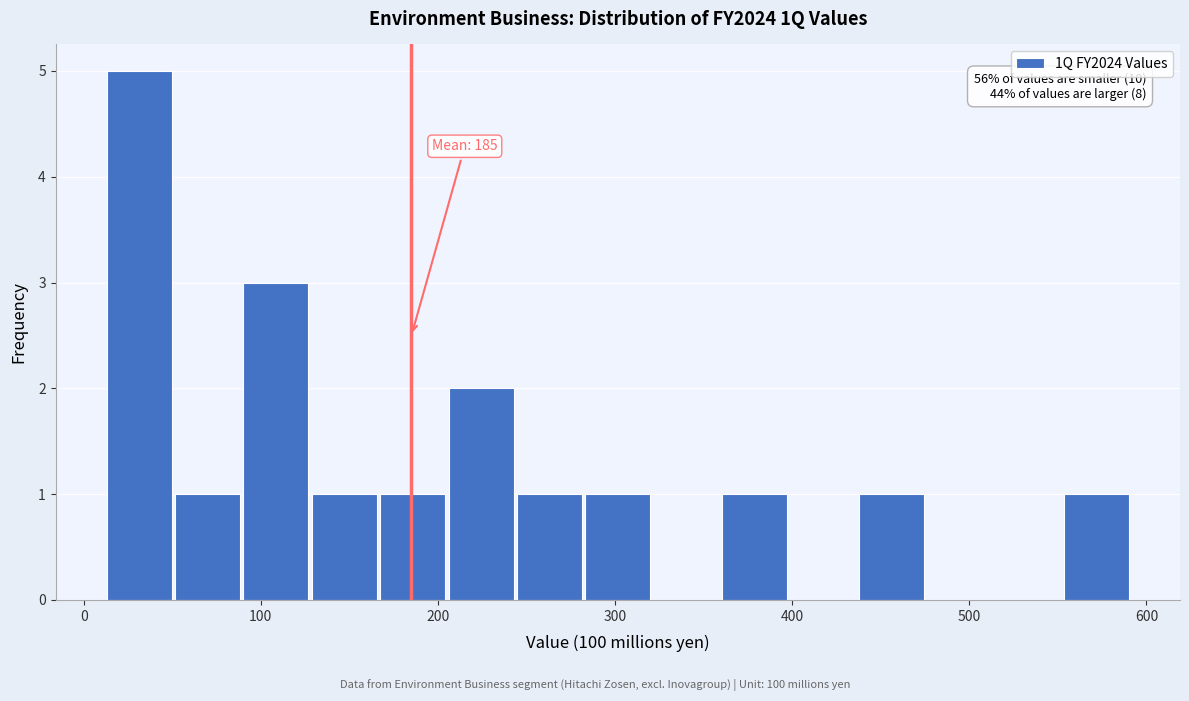

Around what value on the x-axis is the tallest bar? Give the approximate position of its centre, as read against the axis.

30